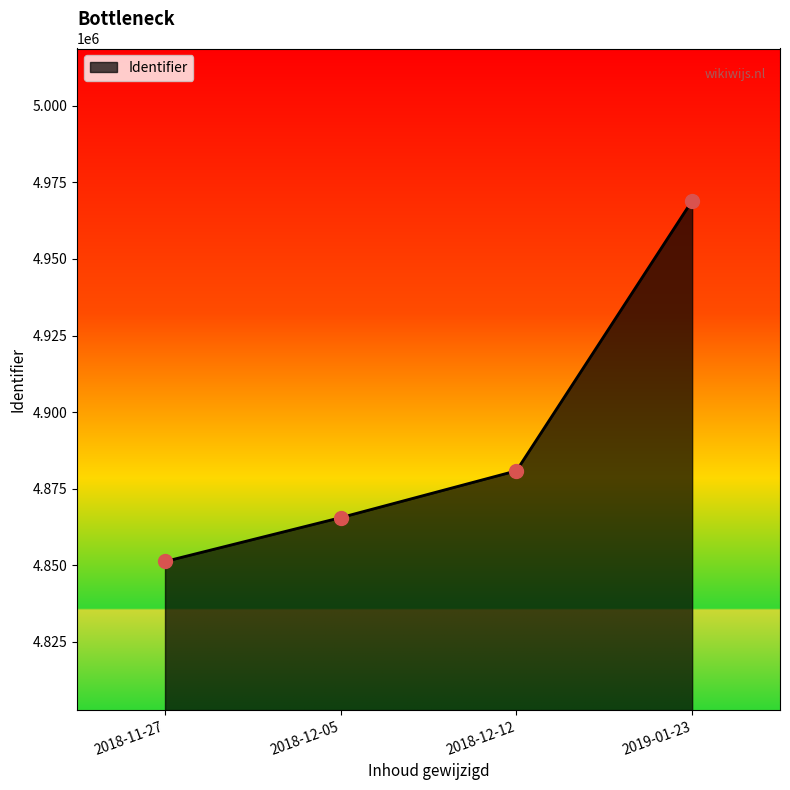

Approximately how many times larger is the value at 2019-01-23 compared to 2018-11-27?

1.0